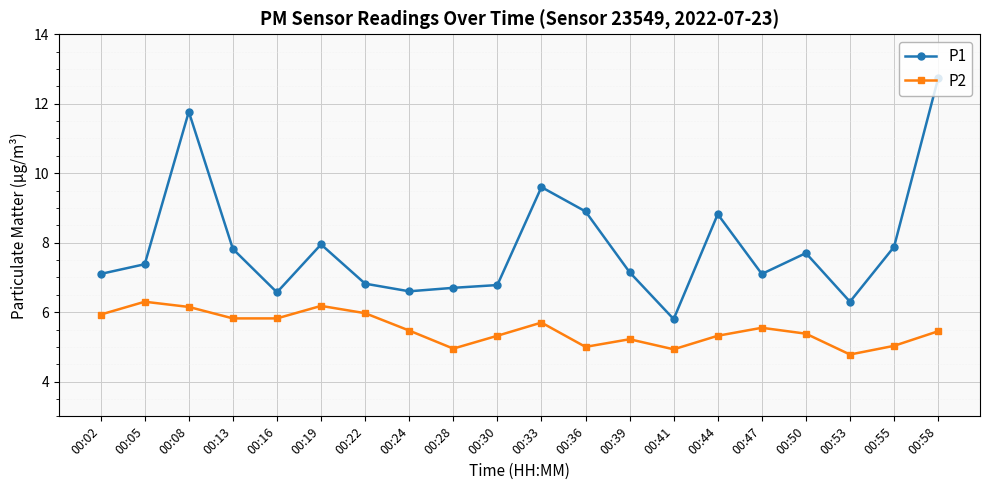

Does the chart have visible grid lines?

Yes